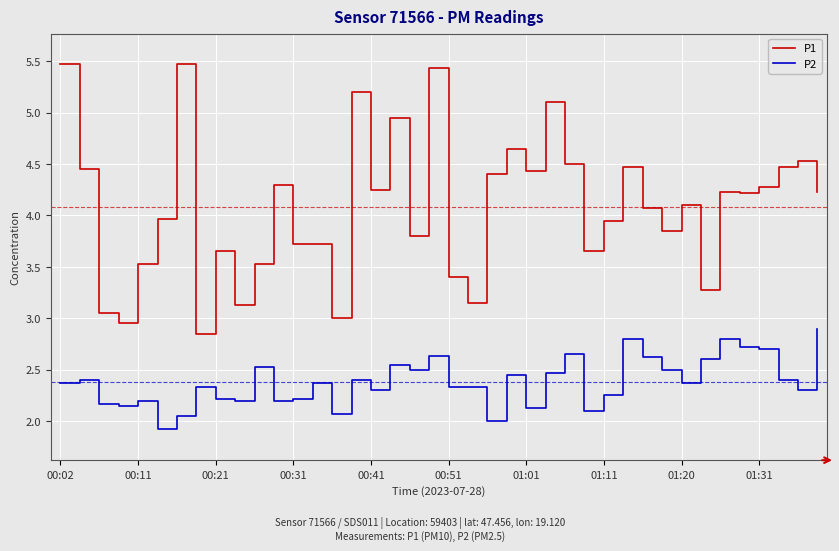

Rank the series by their maximum value, from lowest to highest.

P2, P1